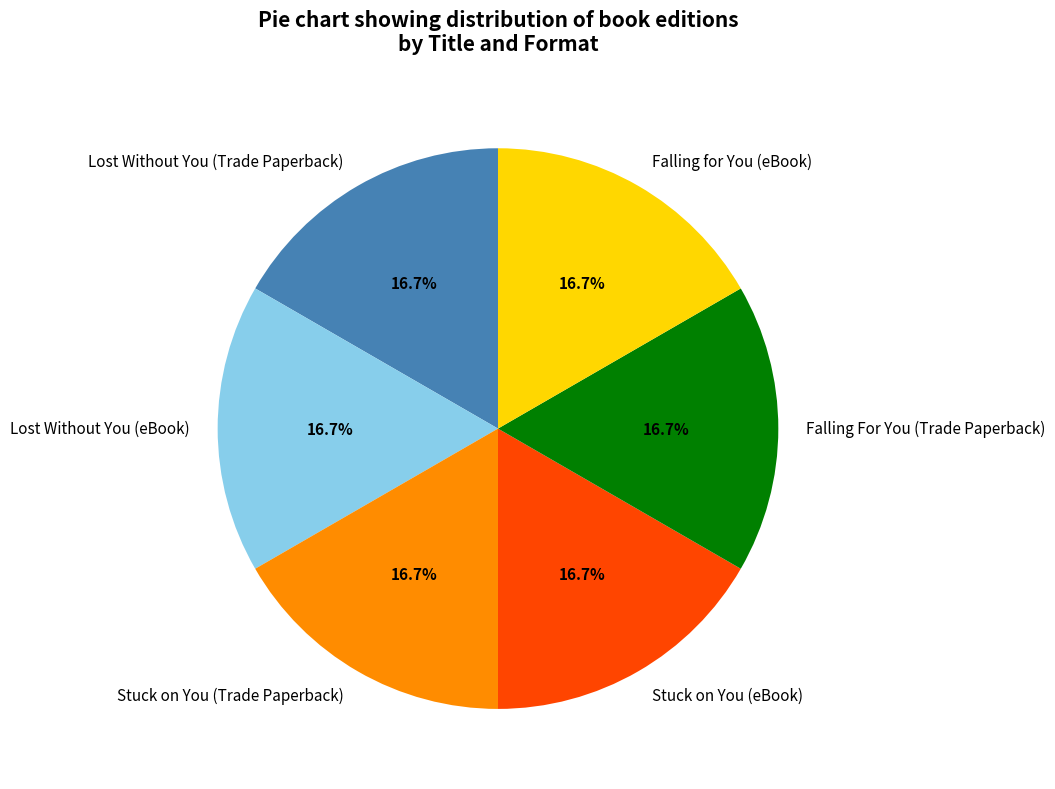

What is the ratio of the value at Lost Without You (eBook) to the value at Falling for You (eBook)?

1.0